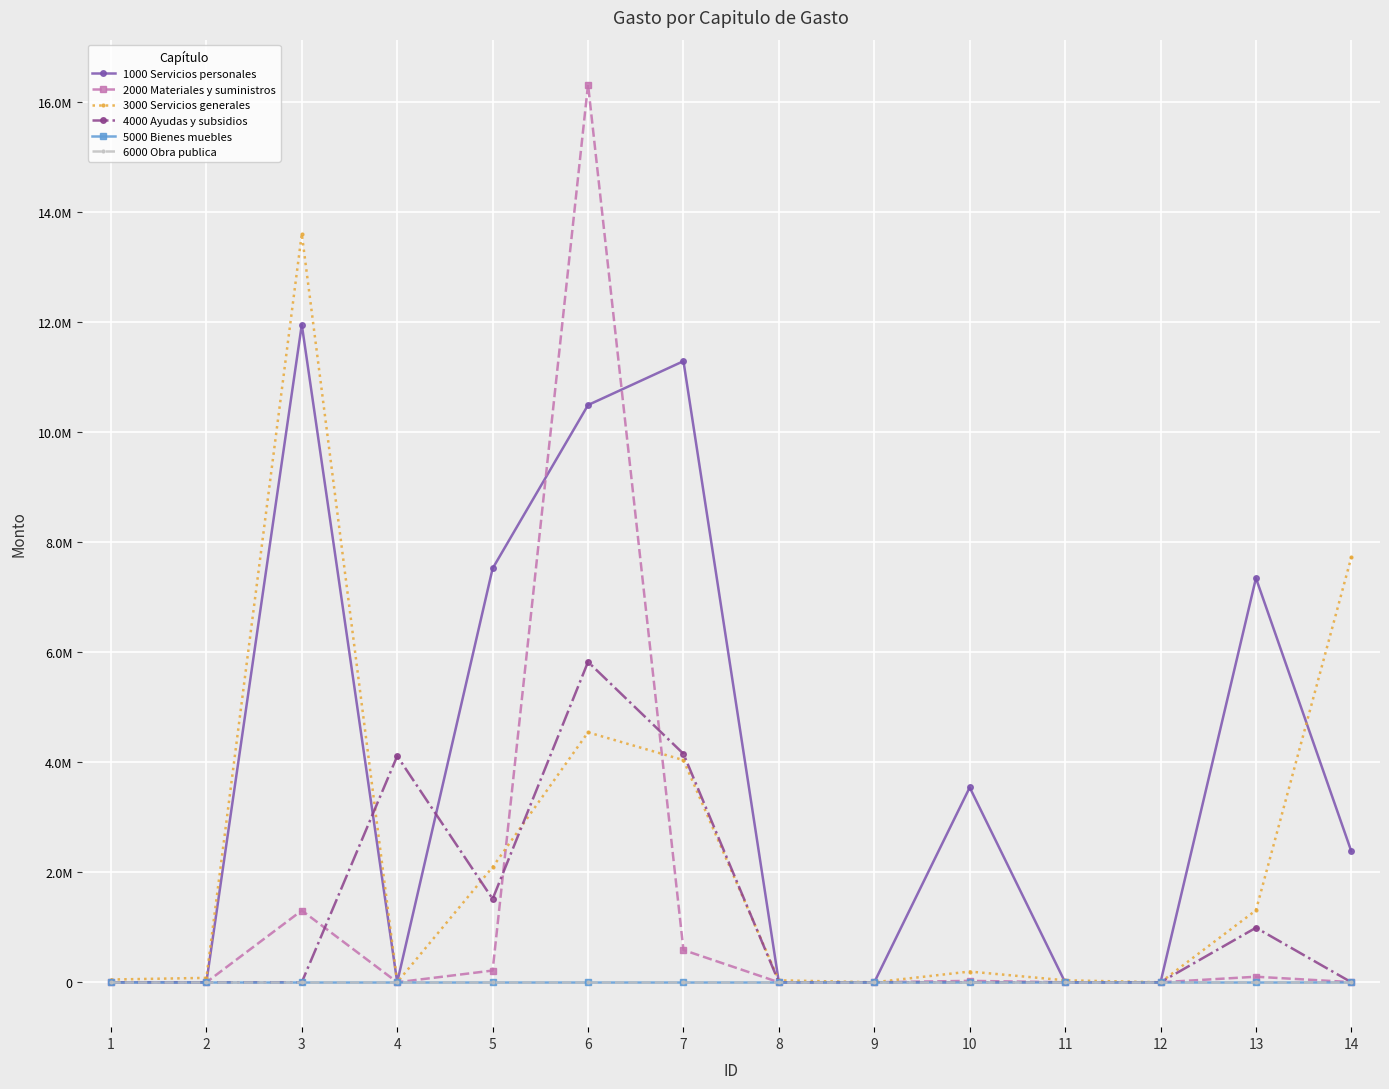

Which category has the lowest value in the 3000 Servicios generales series?

4